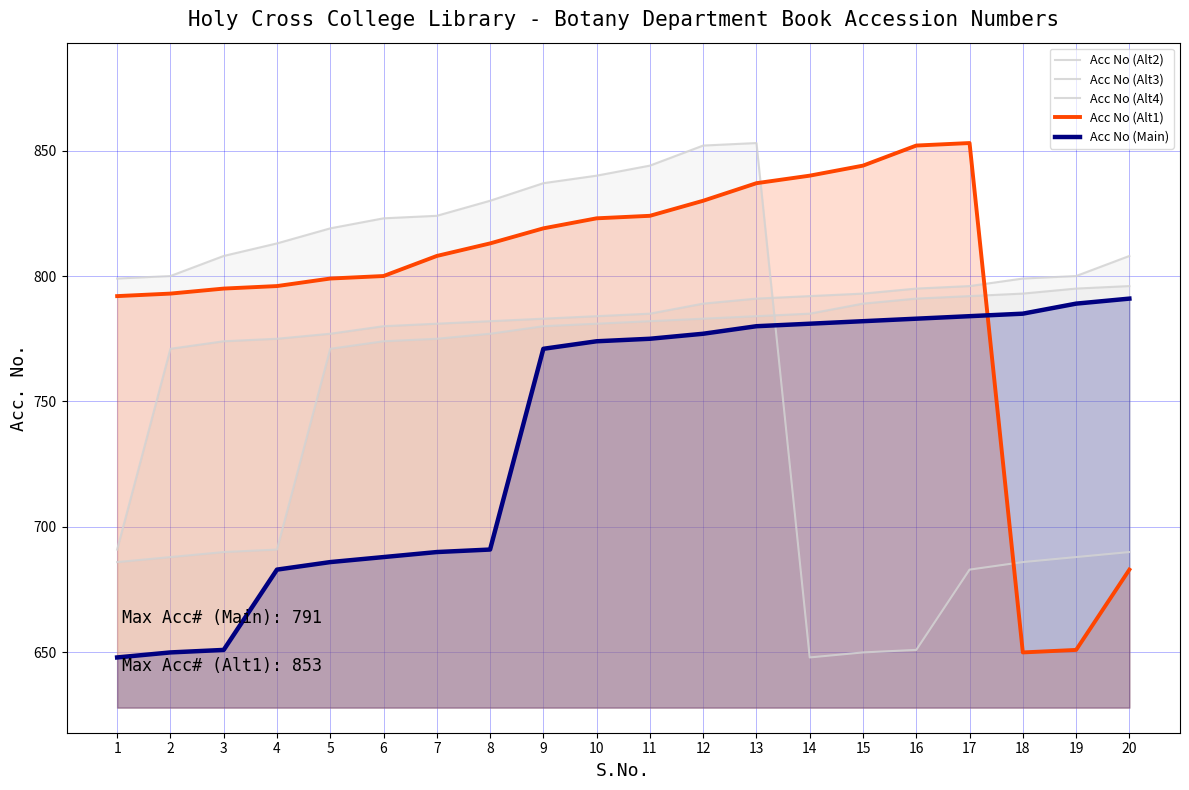

What is the sum of the Acc No (Alt1) values at 4 and 15?

1640